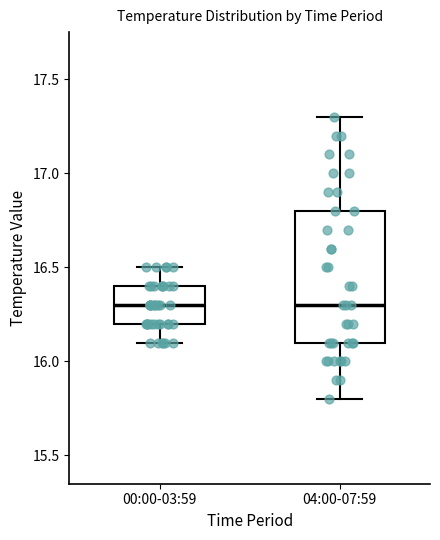

Which box is the tallest, from its lower edge to its upper edge?

04:00-07:59